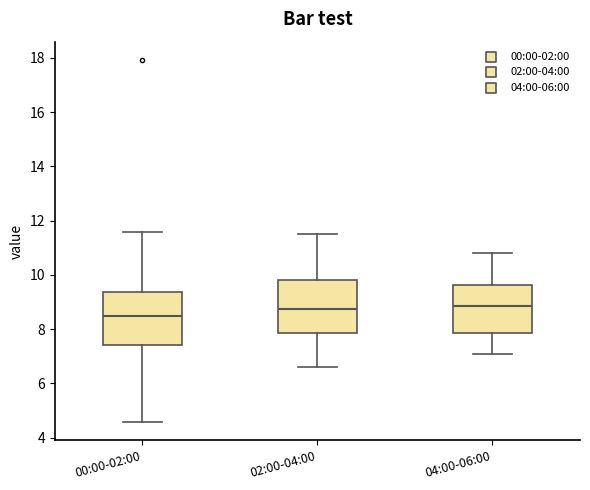

Where does the upper whisker of the box for 00:00-02:00 end on the y-axis? The values are not printed on the chart, so give them approximately, as read against the axis.

11.6